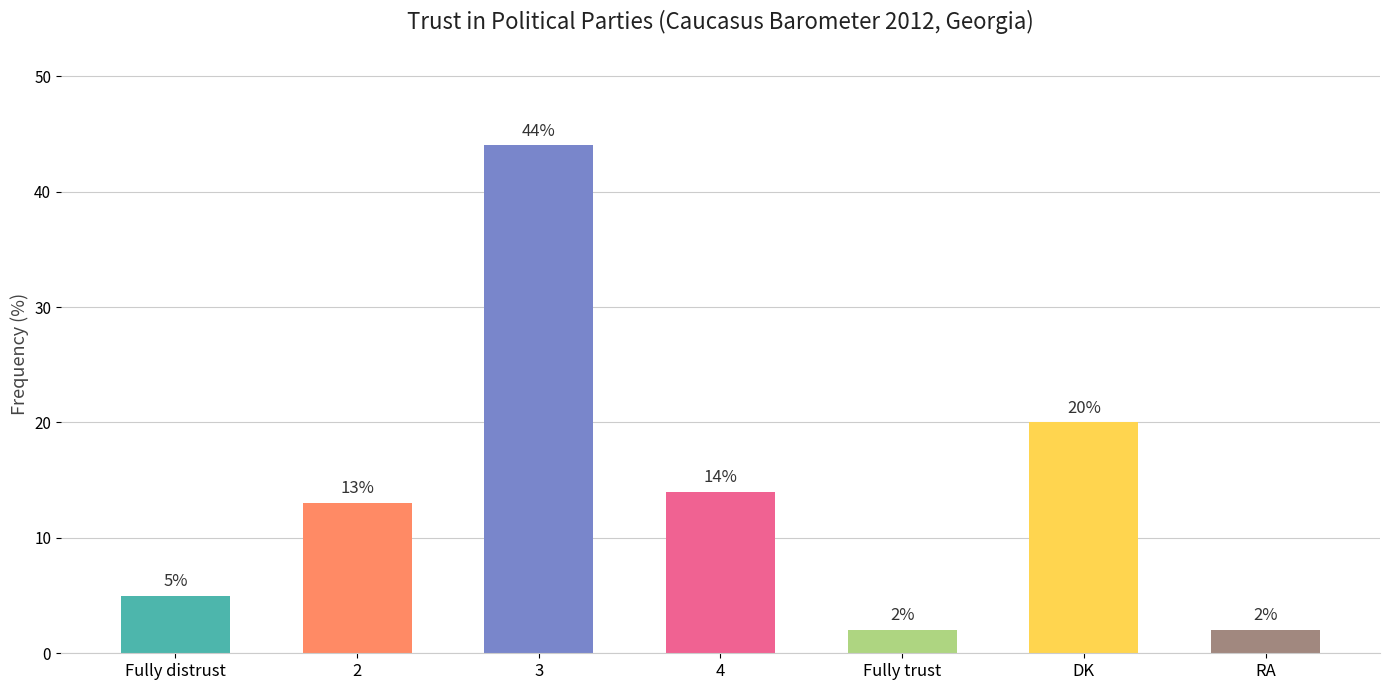

What is the ratio of the value at RA to the value at DK?

0.1